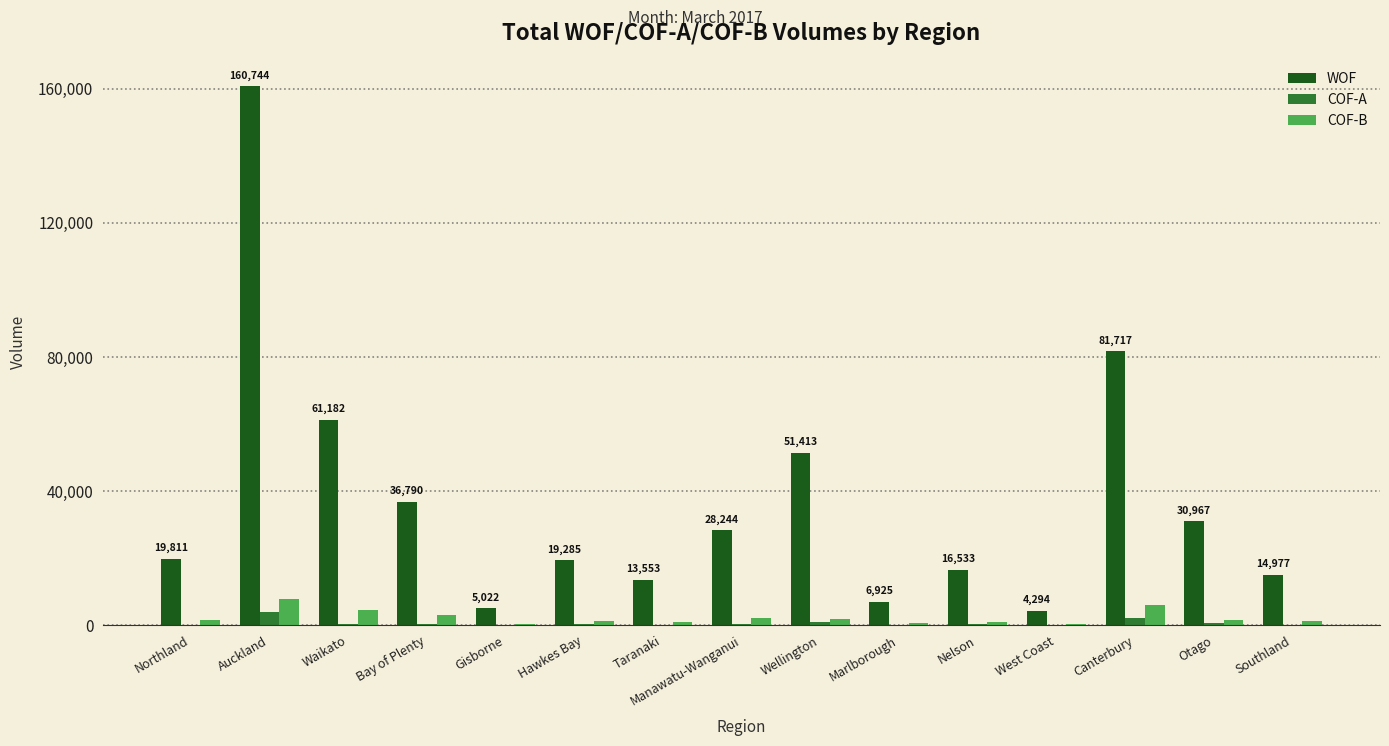

At which category does the chart reach its peak across all series?

Auckland